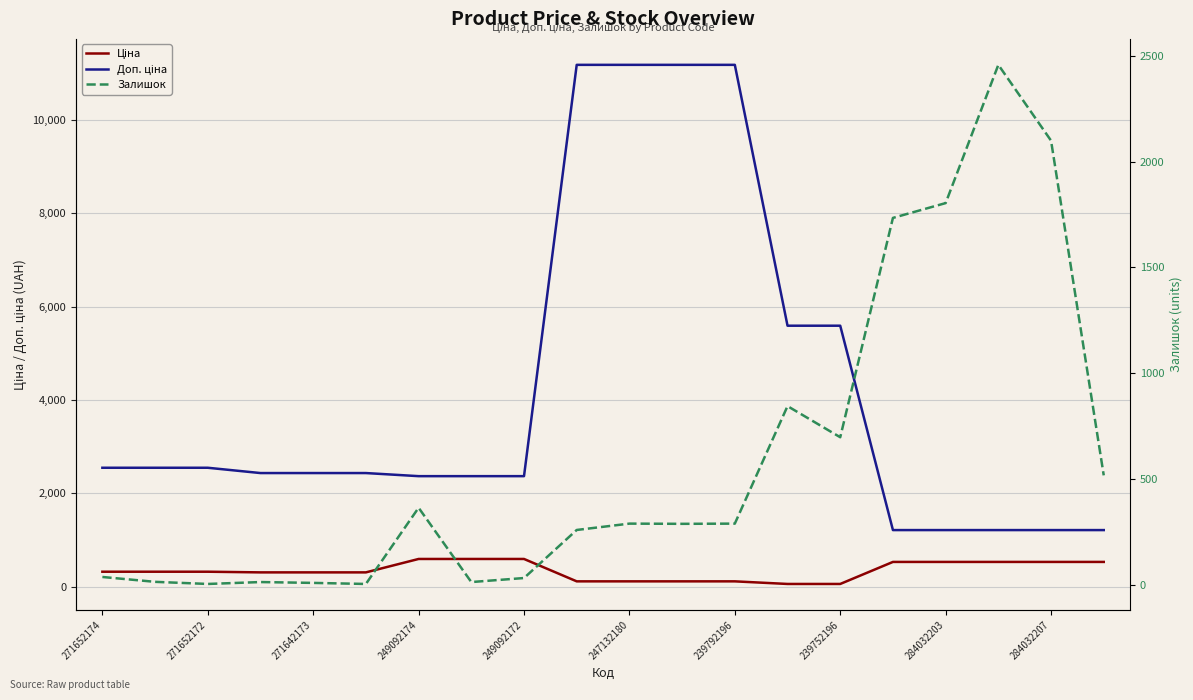

How many series are shown in this chart?

3